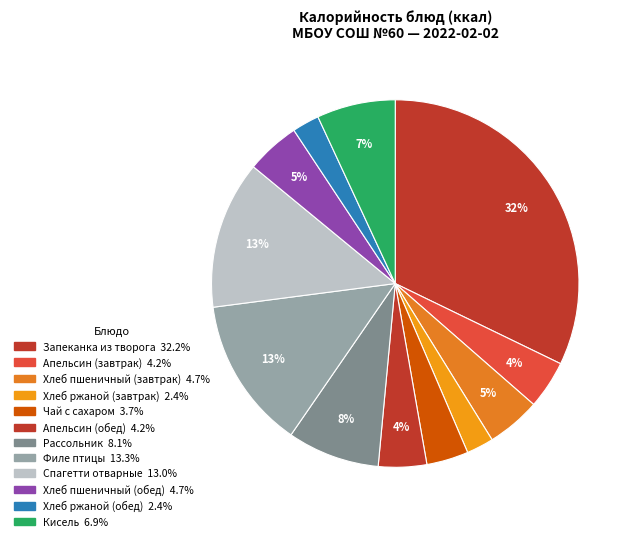

To the nearest percent, what is the combined percentage of Рассольник and Запеканка из творога?

40%